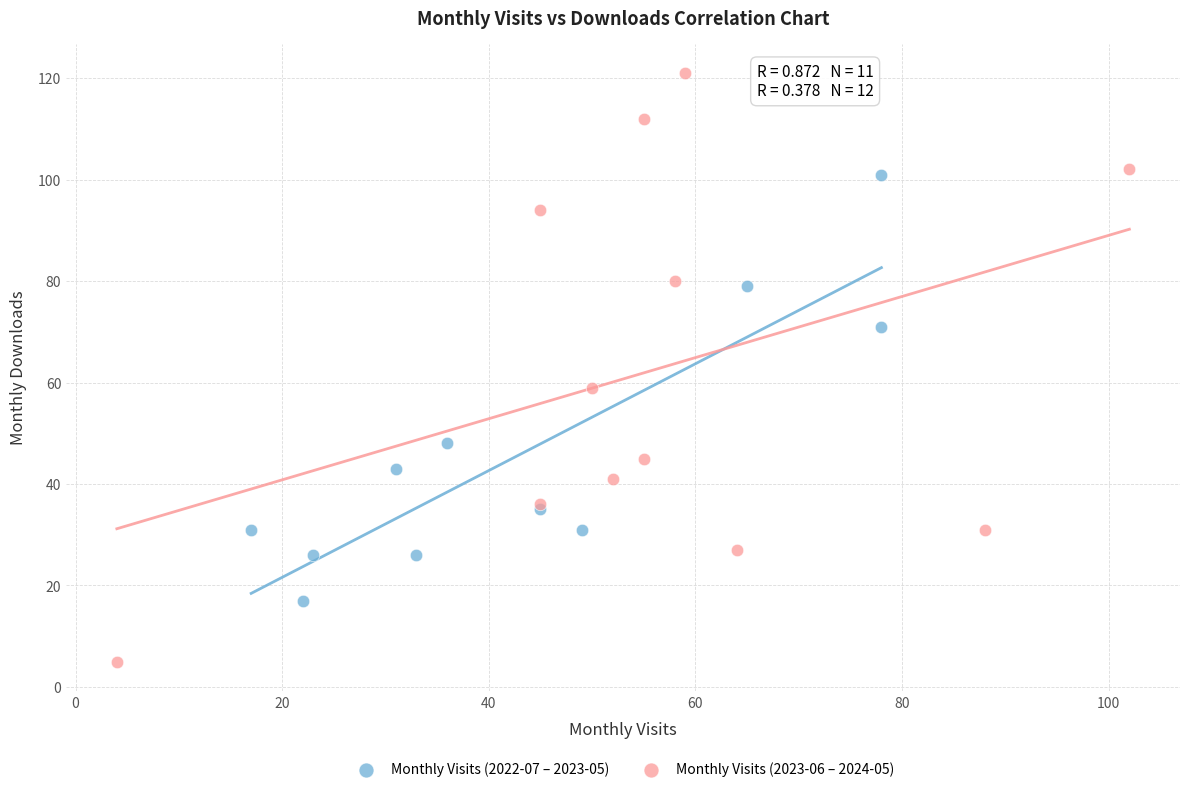

Which series reaches the maximum Y coordinate?

Monthly Visits (2023-06 – 2024-05)